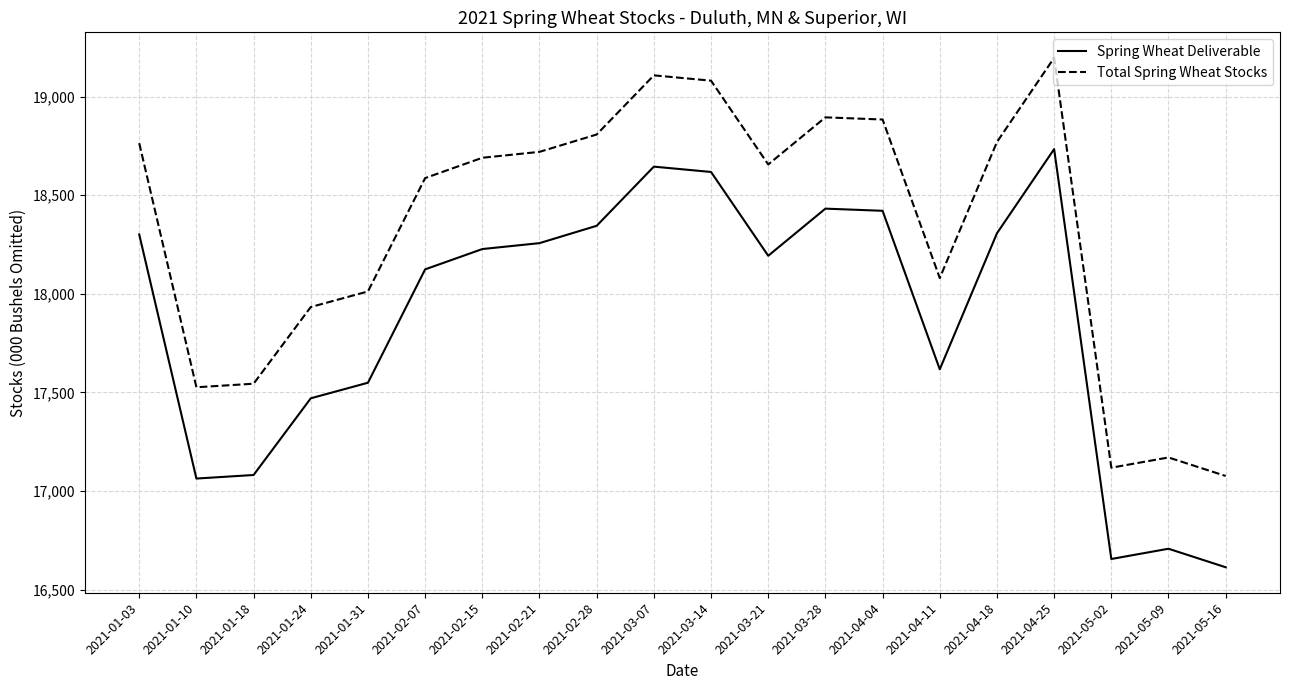

At which category does the chart reach its minimum across all series?

2021-05-16